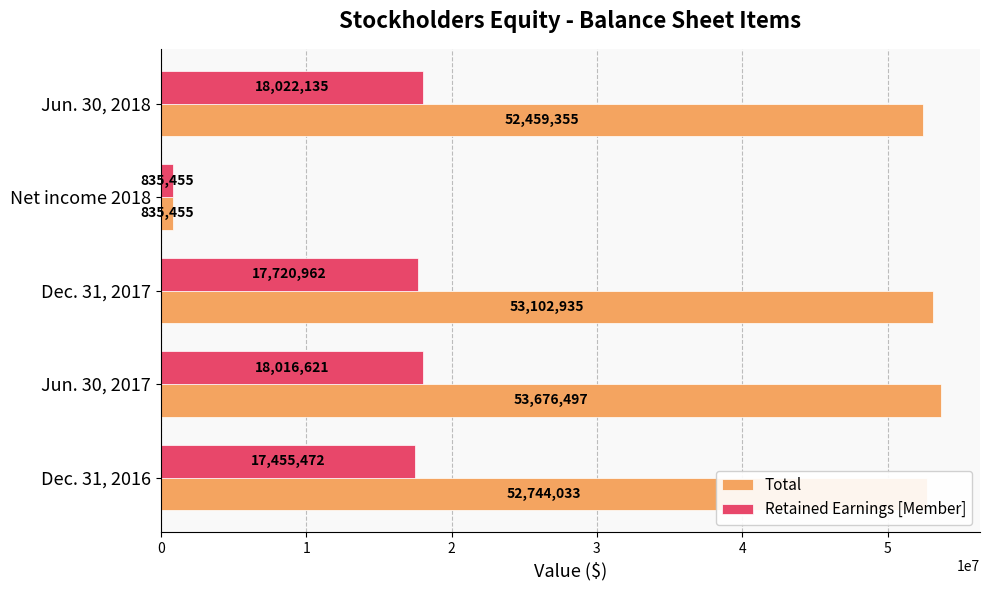

Is it true that Total equals 52744033 at Dec. 31, 2016?

True